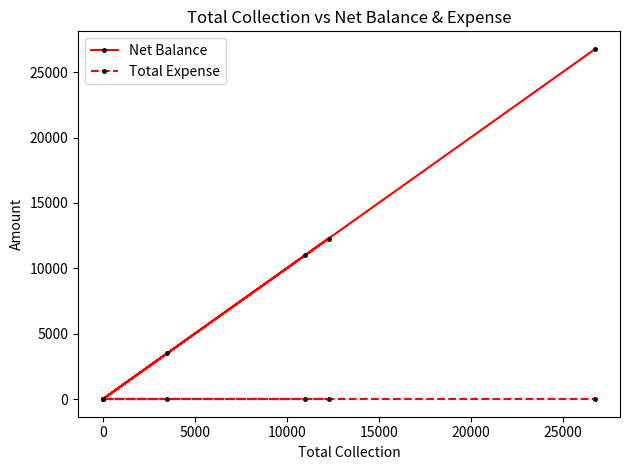

True or false: Net Balance has more than 2 points higher than both neighbors.

False